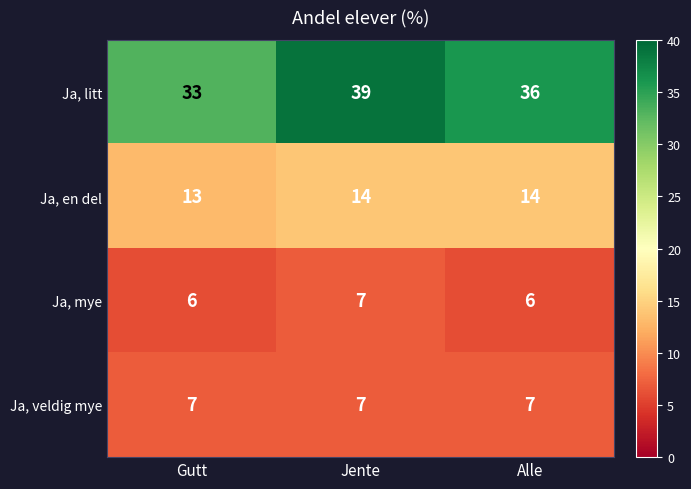

What is the total value across all series at Jente?

67